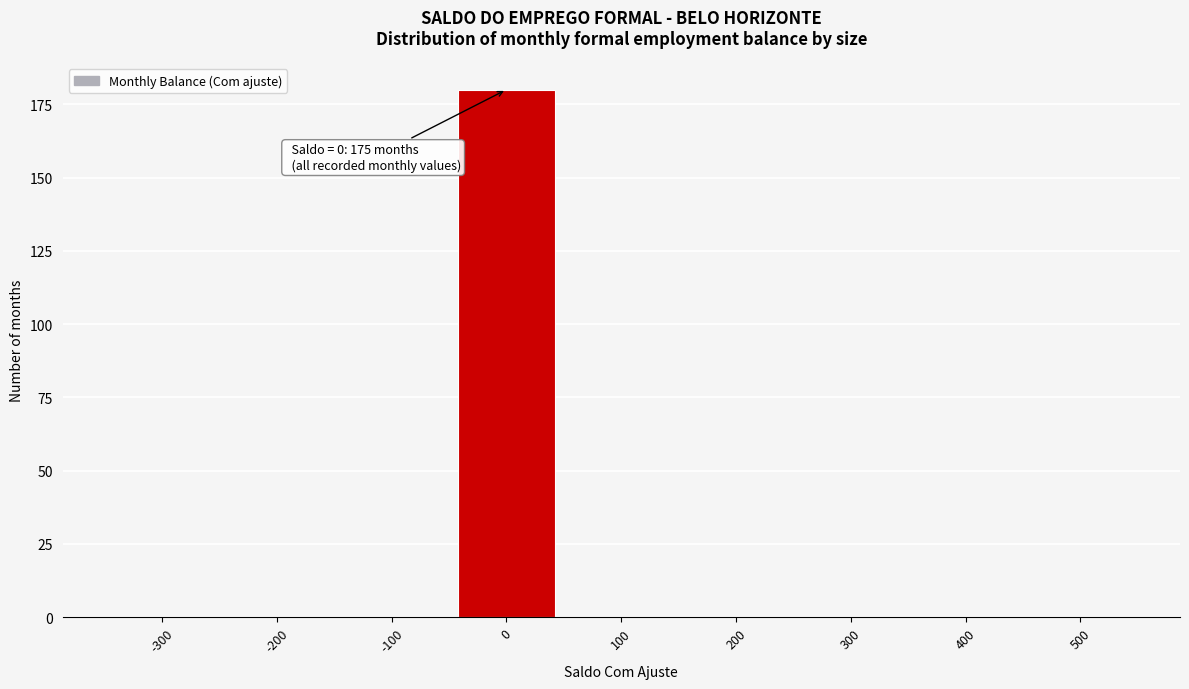

Reading left to right, list all the values displayed in this chart.

-300=0	-200=0	-100=0	0=180	100=0	200=0	300=0	400=0	500=0